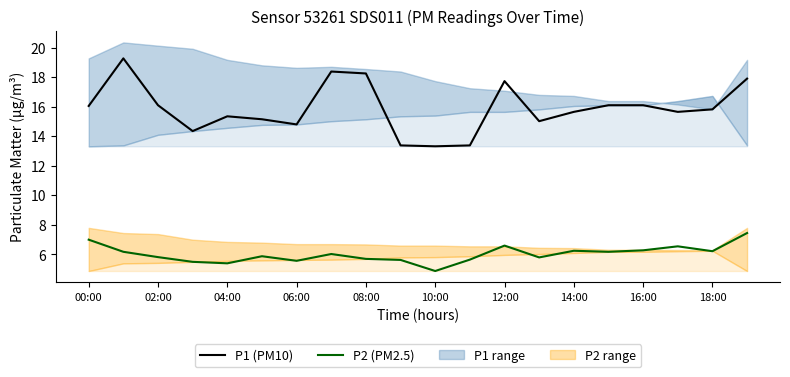

Rank the series at 15 from lowest to highest value.

P2 (PM2.5), P1 (PM10)